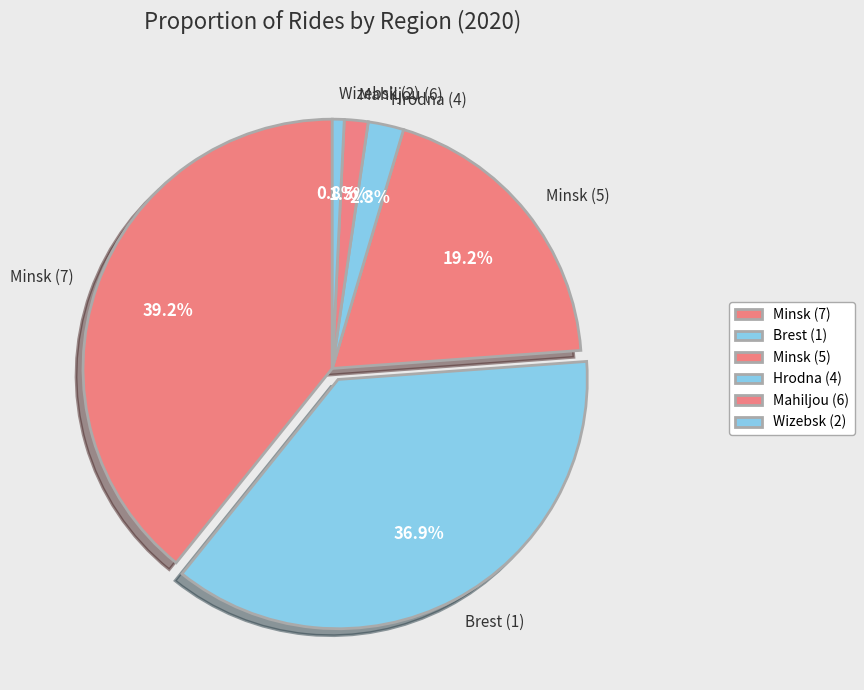

Which has a higher value, Hrodna (4) or Mahiljou (6)?

Hrodna (4)